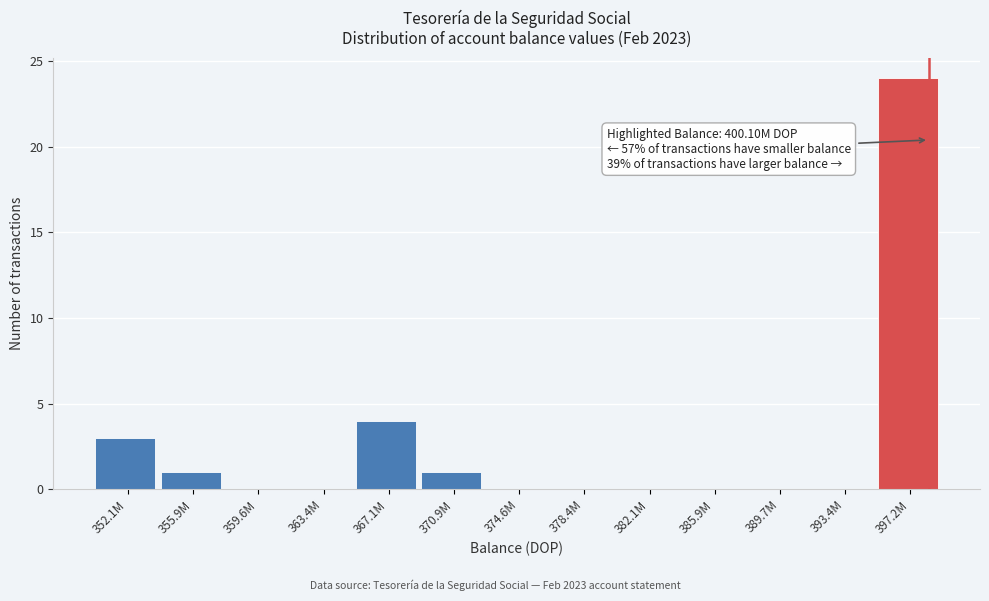

Reading right to left, what are all the values shown in this chart?

397.2M=24	393.4M=0	389.7M=0	385.9M=0	382.1M=0	378.4M=0	374.6M=0	370.9M=1	367.1M=4	363.4M=0	359.6M=0	355.9M=1	352.1M=3